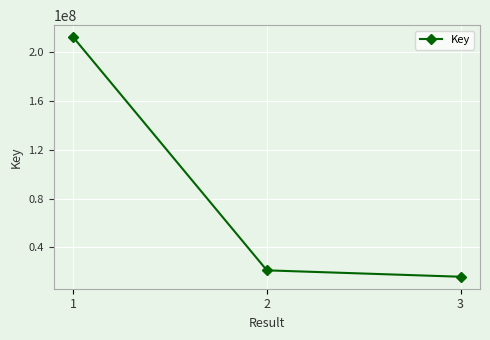

What is the value of the 3rd point from the left?

15783032